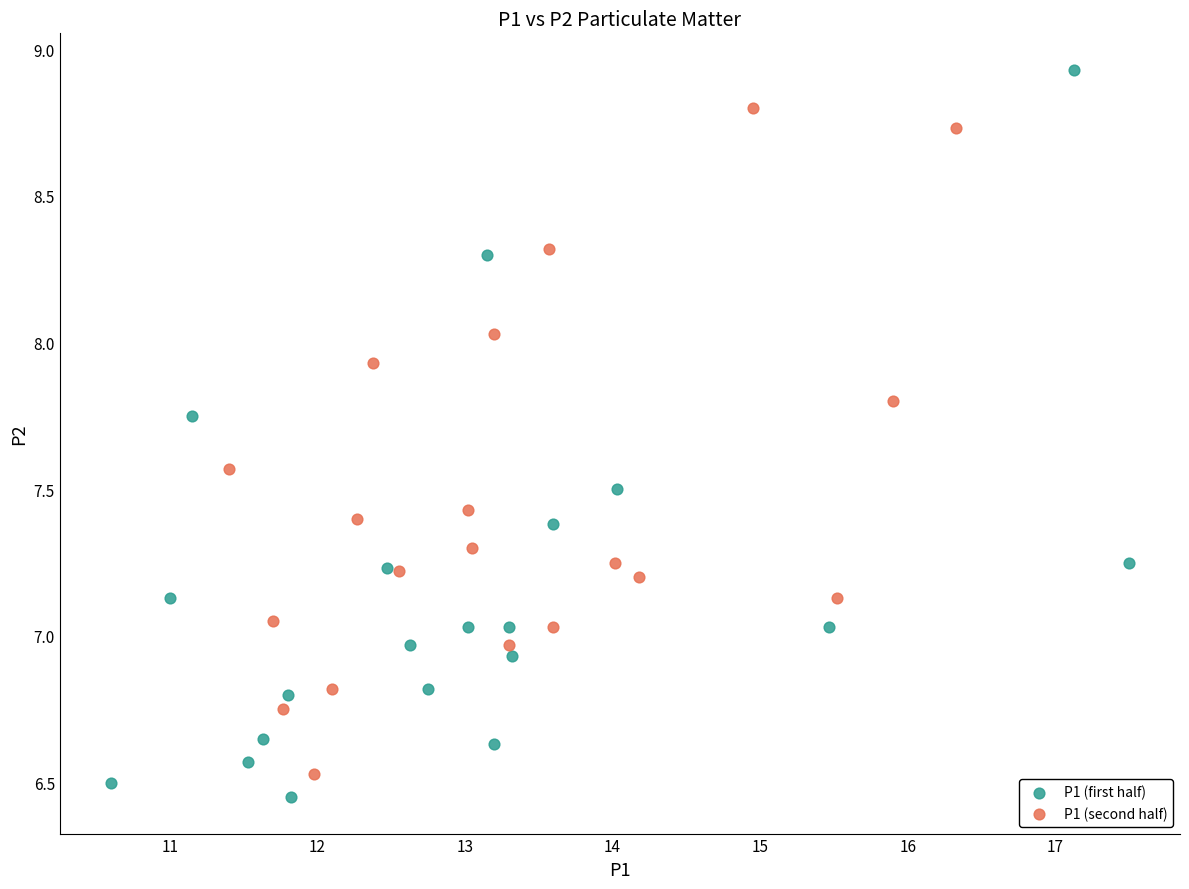

Which series reaches the maximum Y coordinate?

P1 (first half)